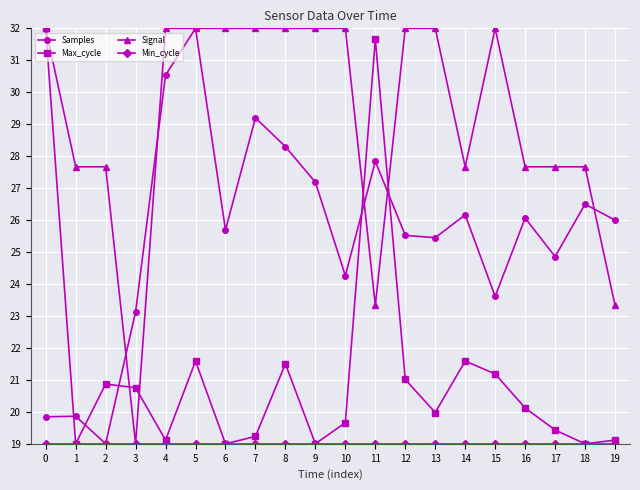

Count the number of categories in the chart.

20